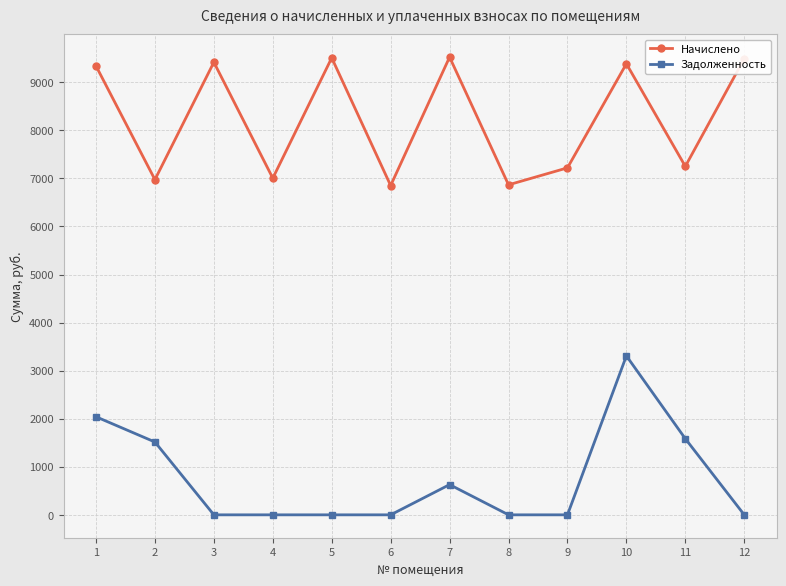

True or false: Задолженность and Начислено intersect in this chart.

False